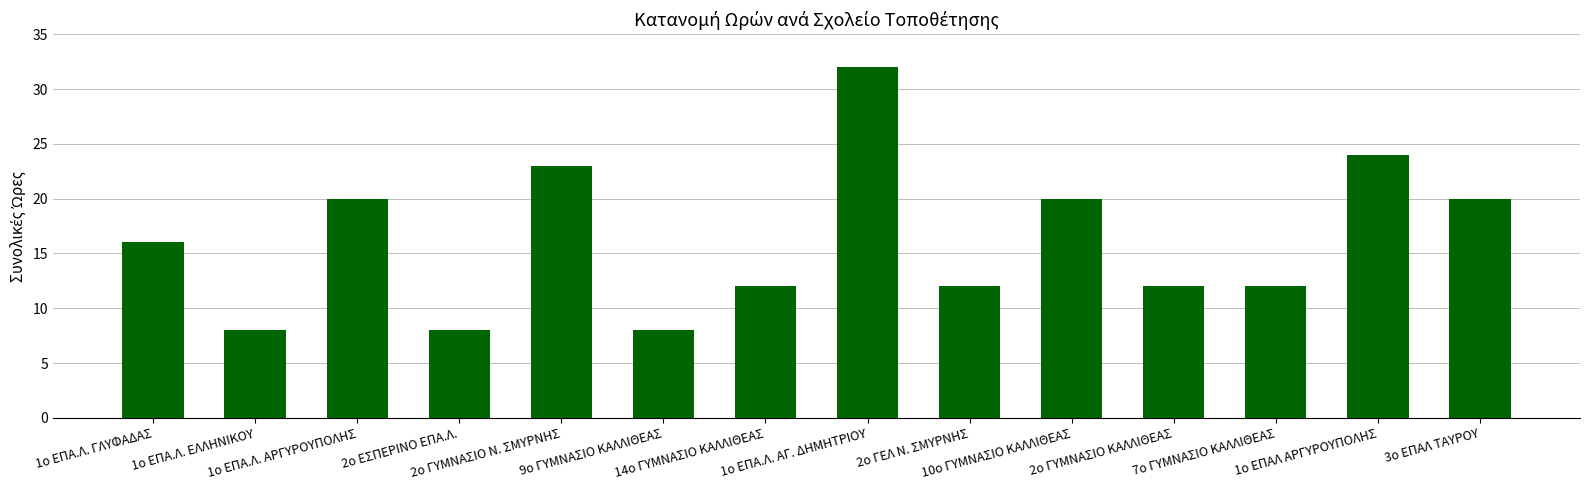

What is the sum of the values at 10ο ΓΥΜΝΑΣΙΟ ΚΑΛΛΙΘΕΑΣ and 1ο ΕΠΑ.Λ. ΕΛΛΗΝΙΚΟΥ?

28